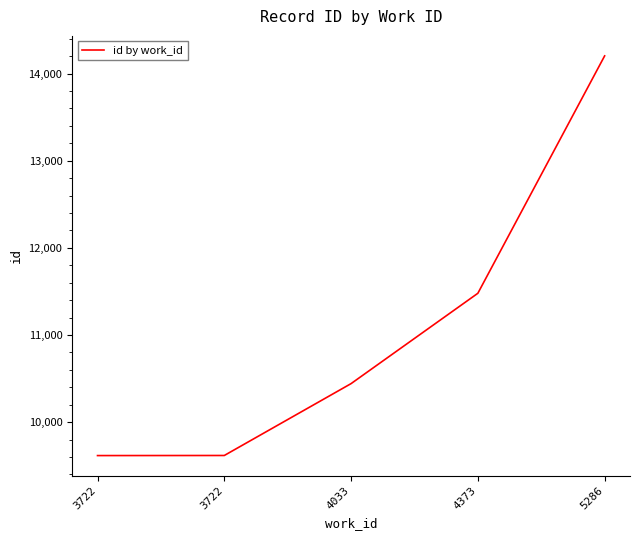

Rank the categories by value from lowest to highest.

3722, 3722, 4033, 4373, 5286